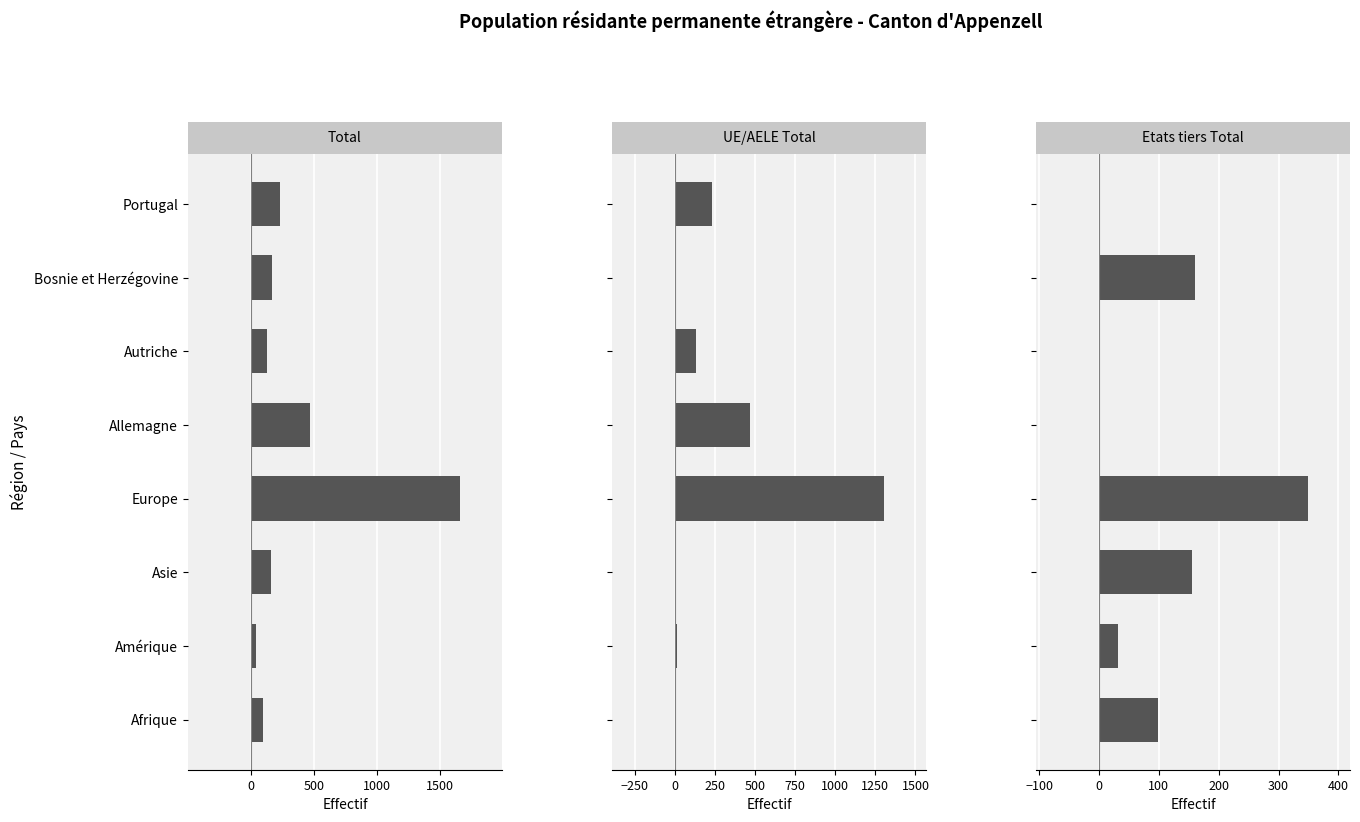

Is it true that Etats tiers Total equals 607 at Europe?

False